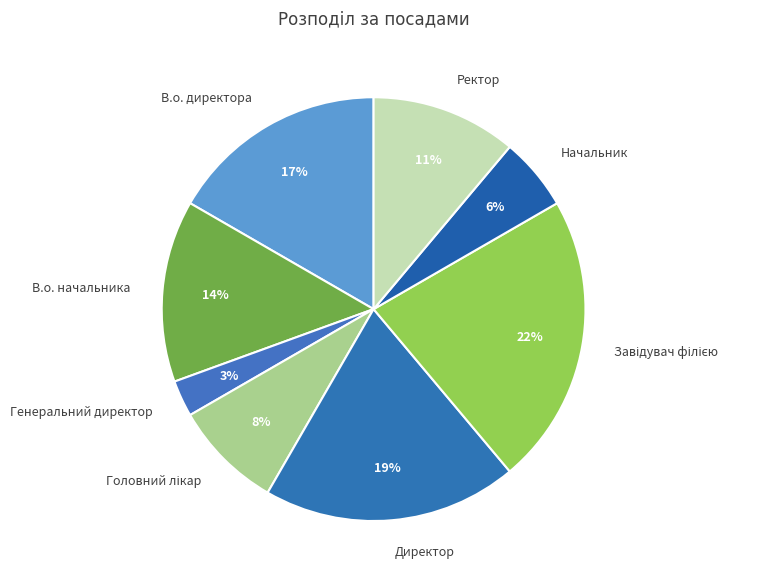

To the nearest percent, what is the average slice percentage?

12%